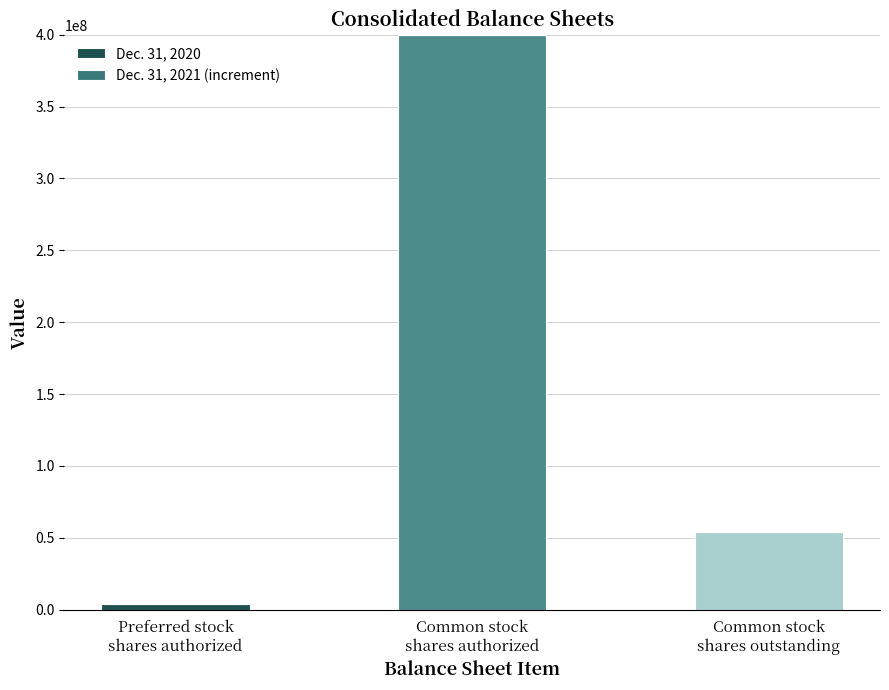

Does the chart contain stacked bars?

Yes